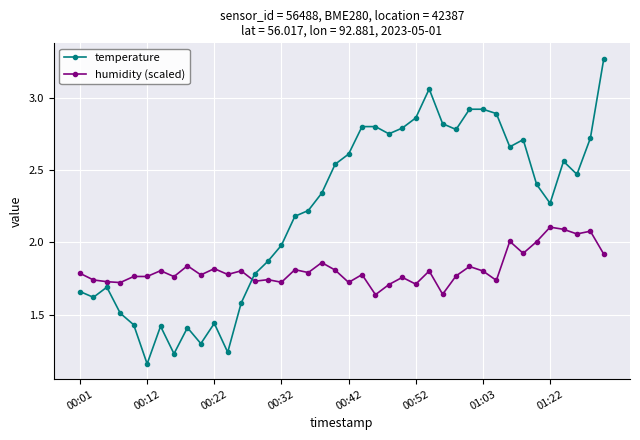

Which series ends up on top after the final intersection of humidity (scaled) and temperature?

temperature